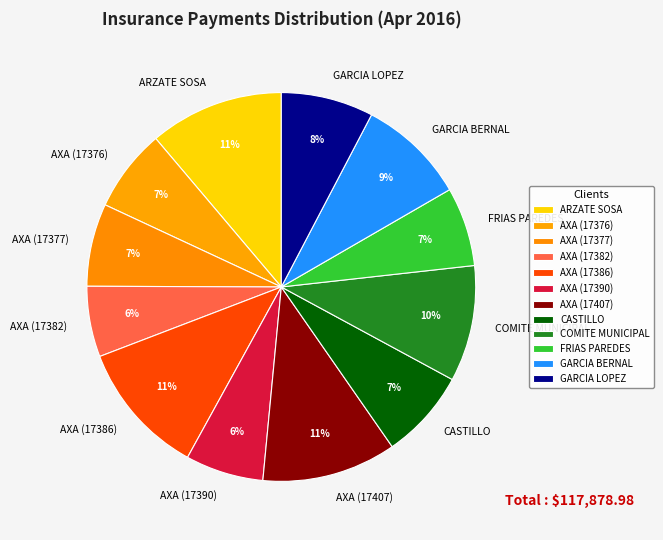

Is the sum of GARCIA BERNAL and AXA (17386) greater than half?

No